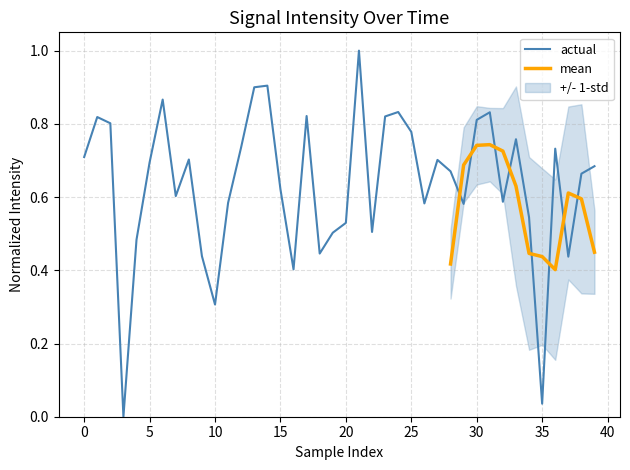

Count the number of categories in the chart.

40